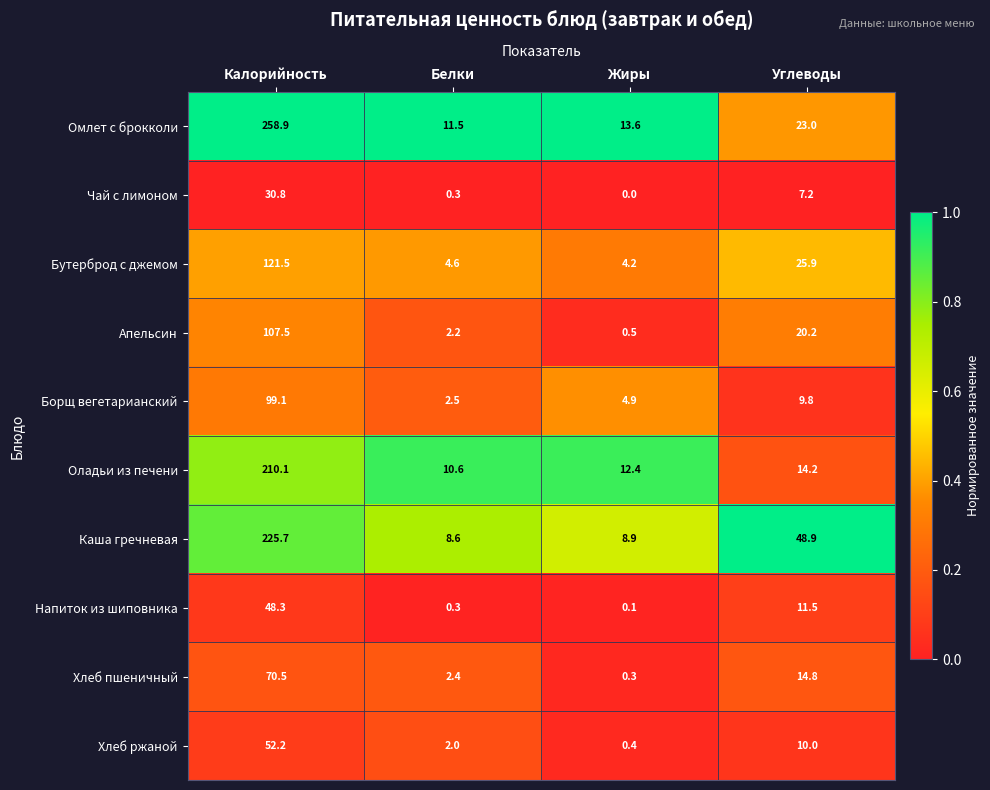

What is the sum of the Напиток из шиповника values at Калорийность and Белки?

48.6